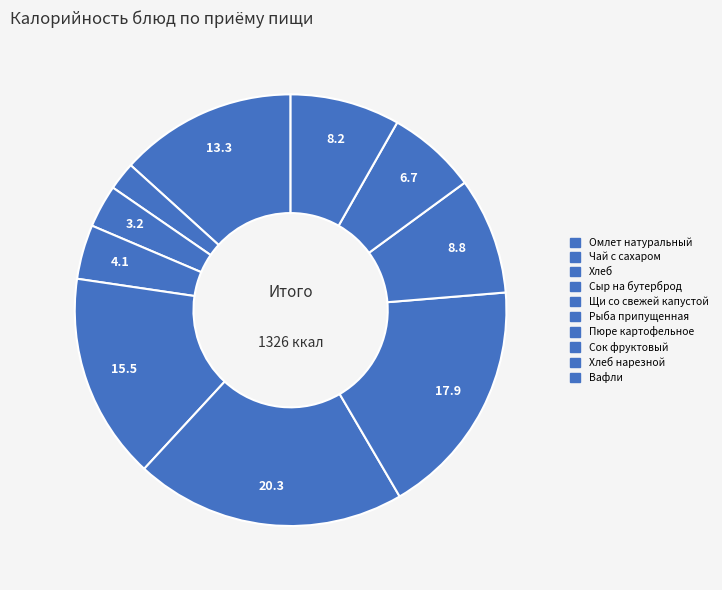

Rank the categories by value from lowest to highest.

Чай с сахаром, Хлеб, Сыр на бутерброд, Хлеб нарезной, Вафли, Сок фруктовый, Омлет натуральный, Щи со свежей капустой, Пюре картофельное, Рыба припущенная